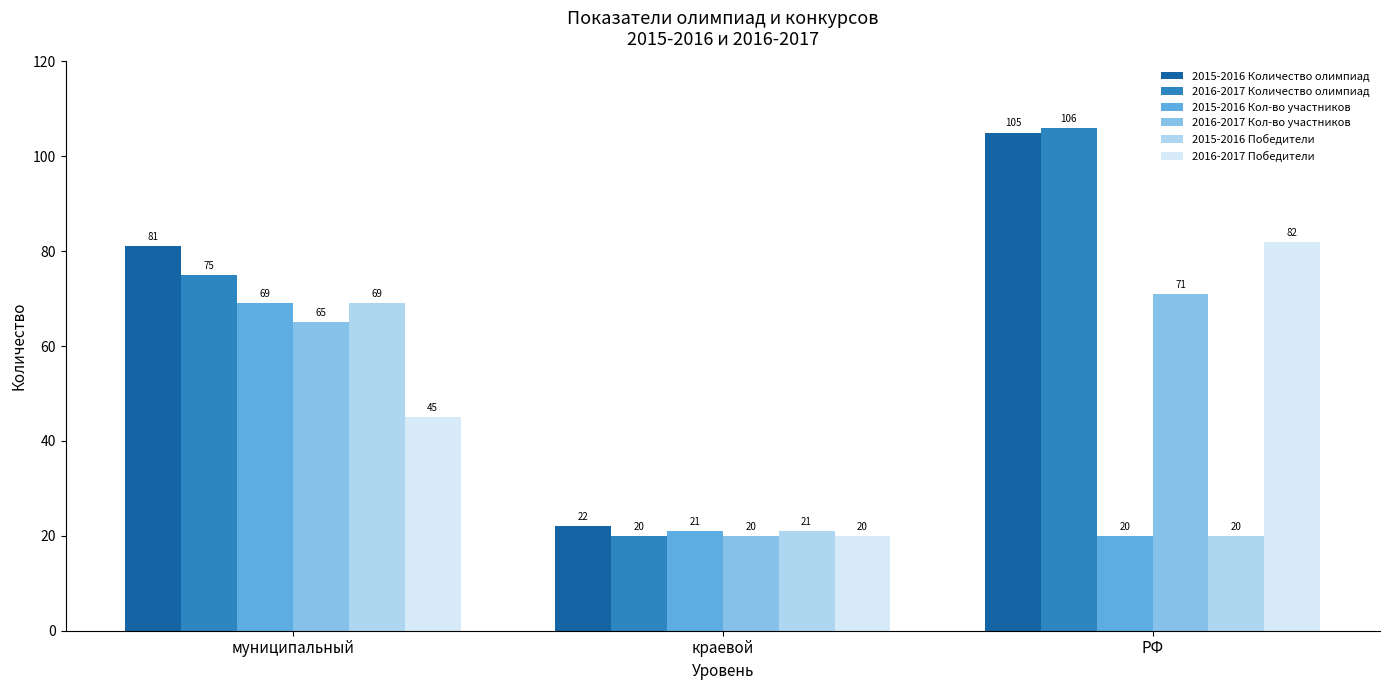

At which label is 2016-2017 Количество олимпиад closest to 63?

муниципальный